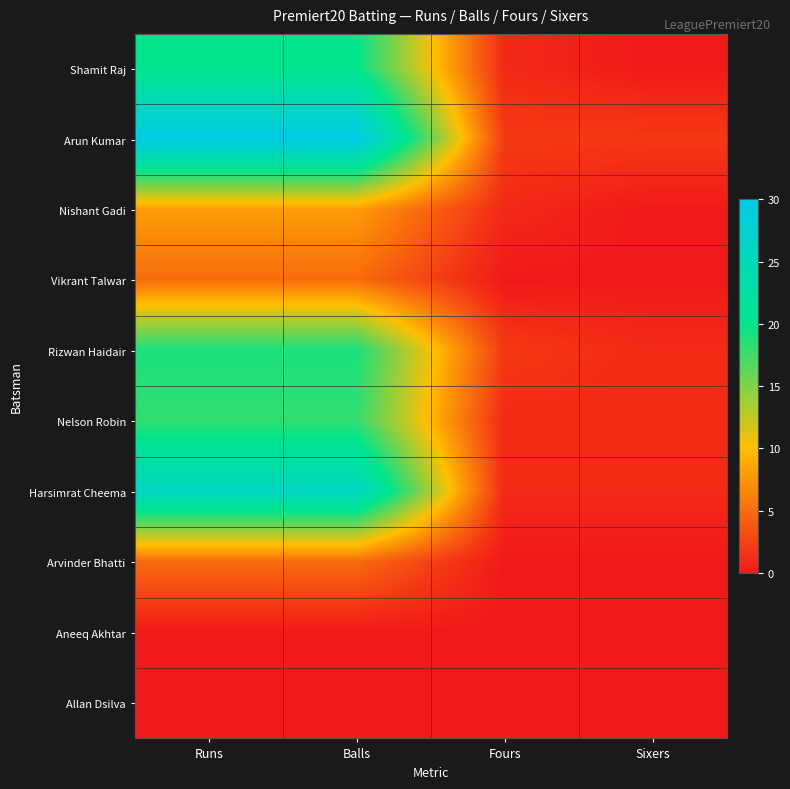

Which has a higher value, Sixers or Fours?

Fours